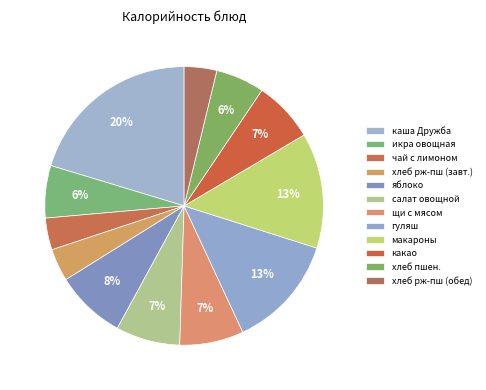

Is there a majority slice in this chart?

No